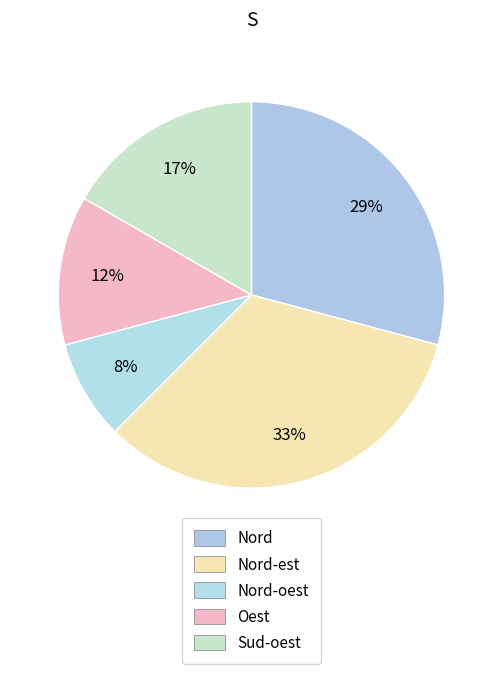

What is the ratio of the value at Nord-est to the value at Nord?

1.1